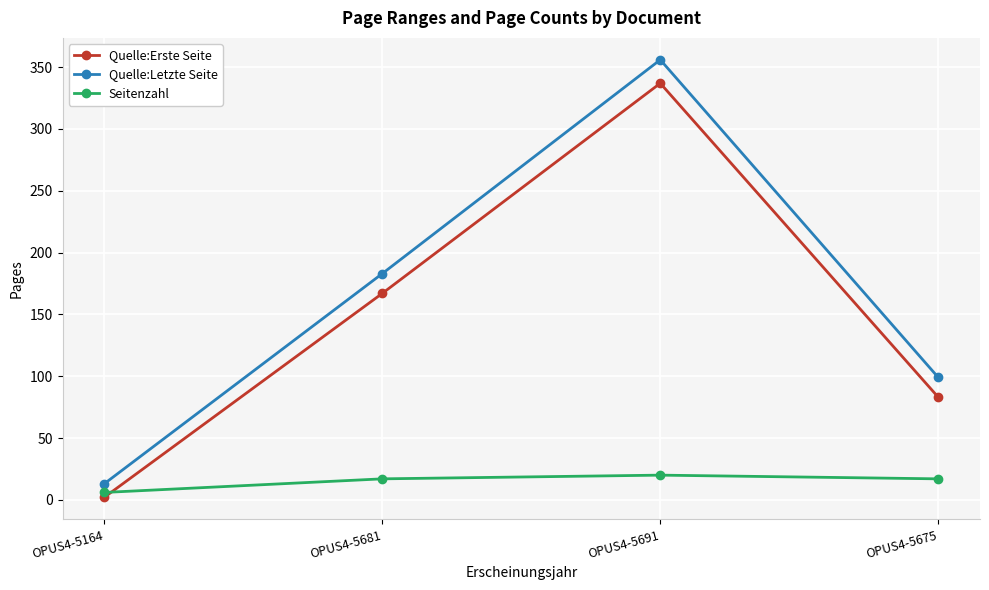

Which category has the highest value across all series?

OPUS4-5691